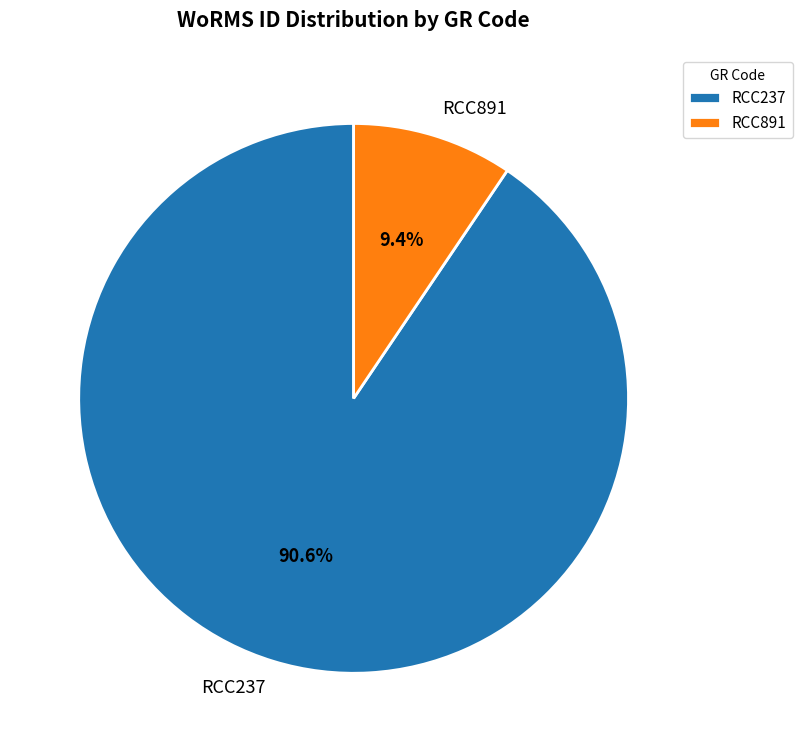

To the nearest percent, what portion does RCC237 represent?

91%